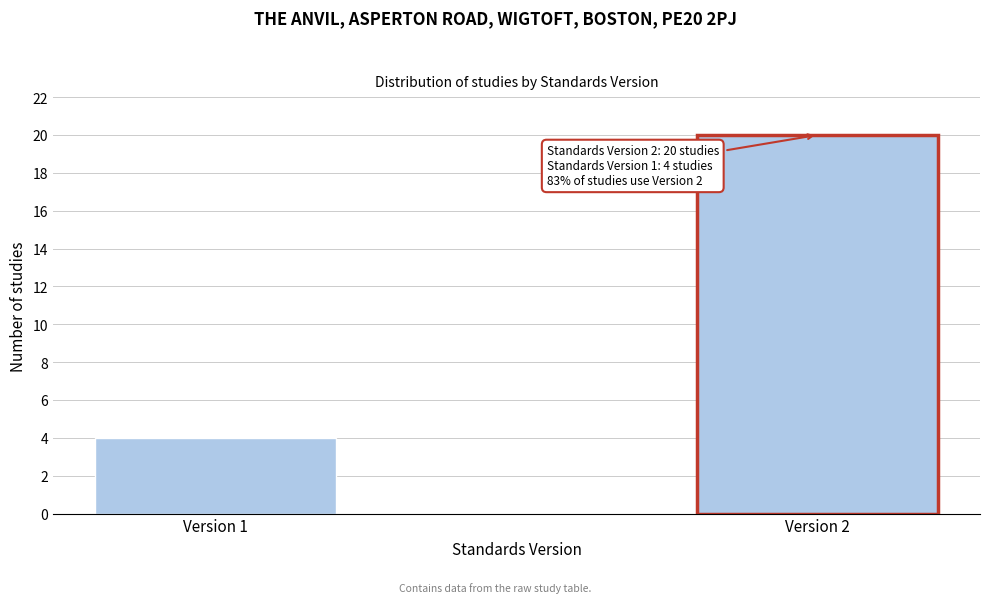

Reading left to right, list all the values displayed in this chart.

4	20